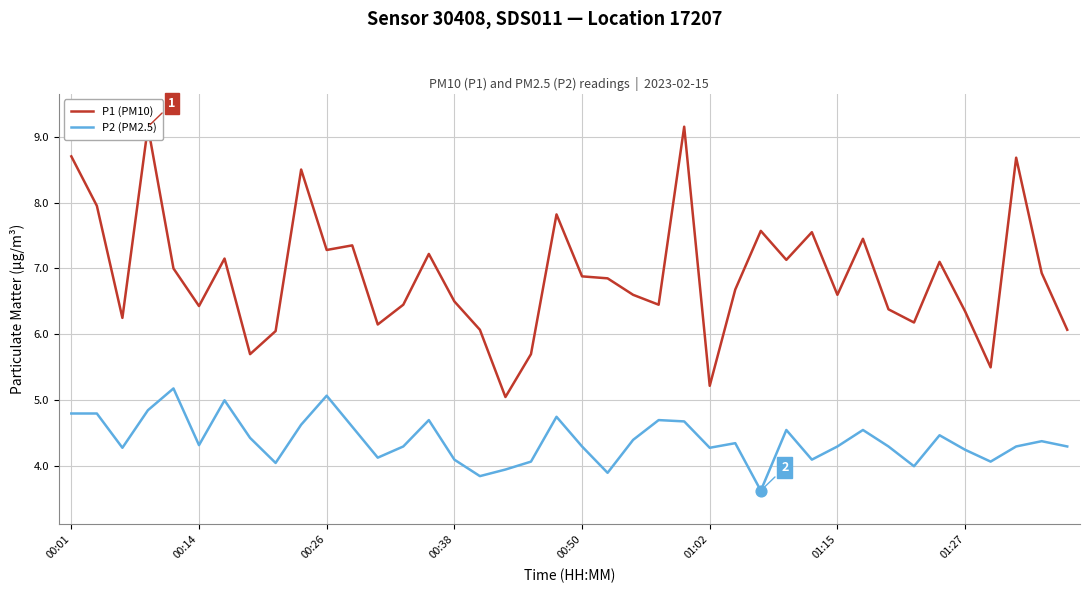

Which series contains the lowest Y value?

P2 (PM2.5)